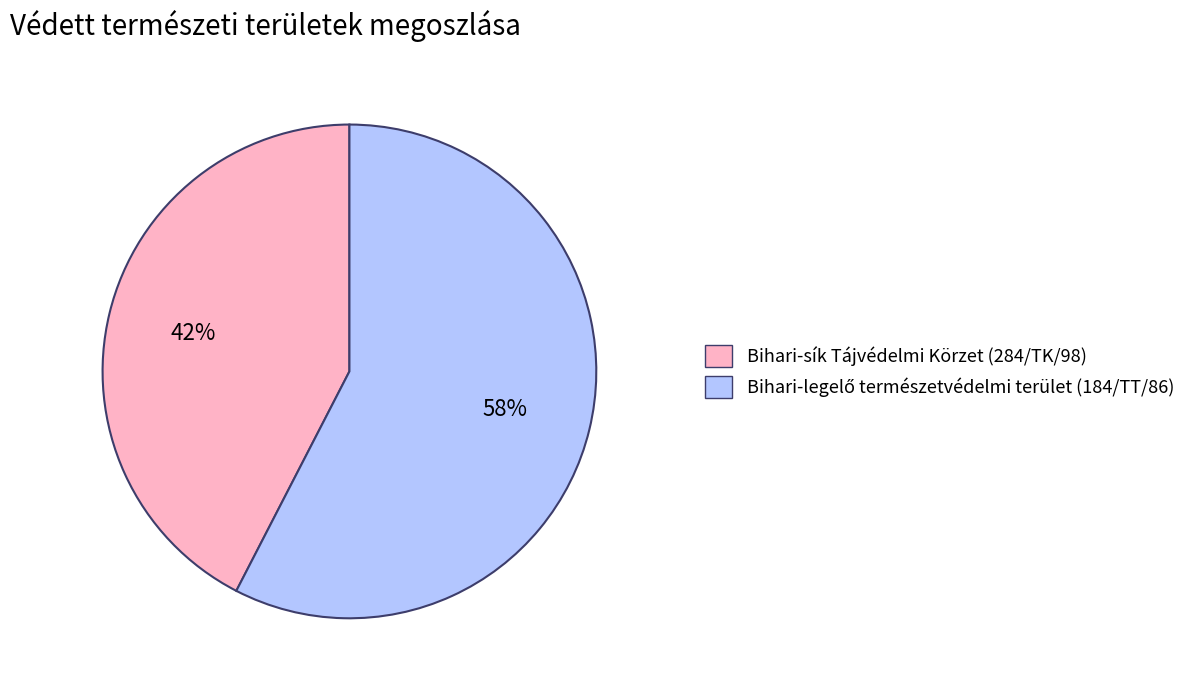

True or false: Bihari-sík Tájvédelmi Körzet (284/TK/98) accounts for 42% of the total.

True